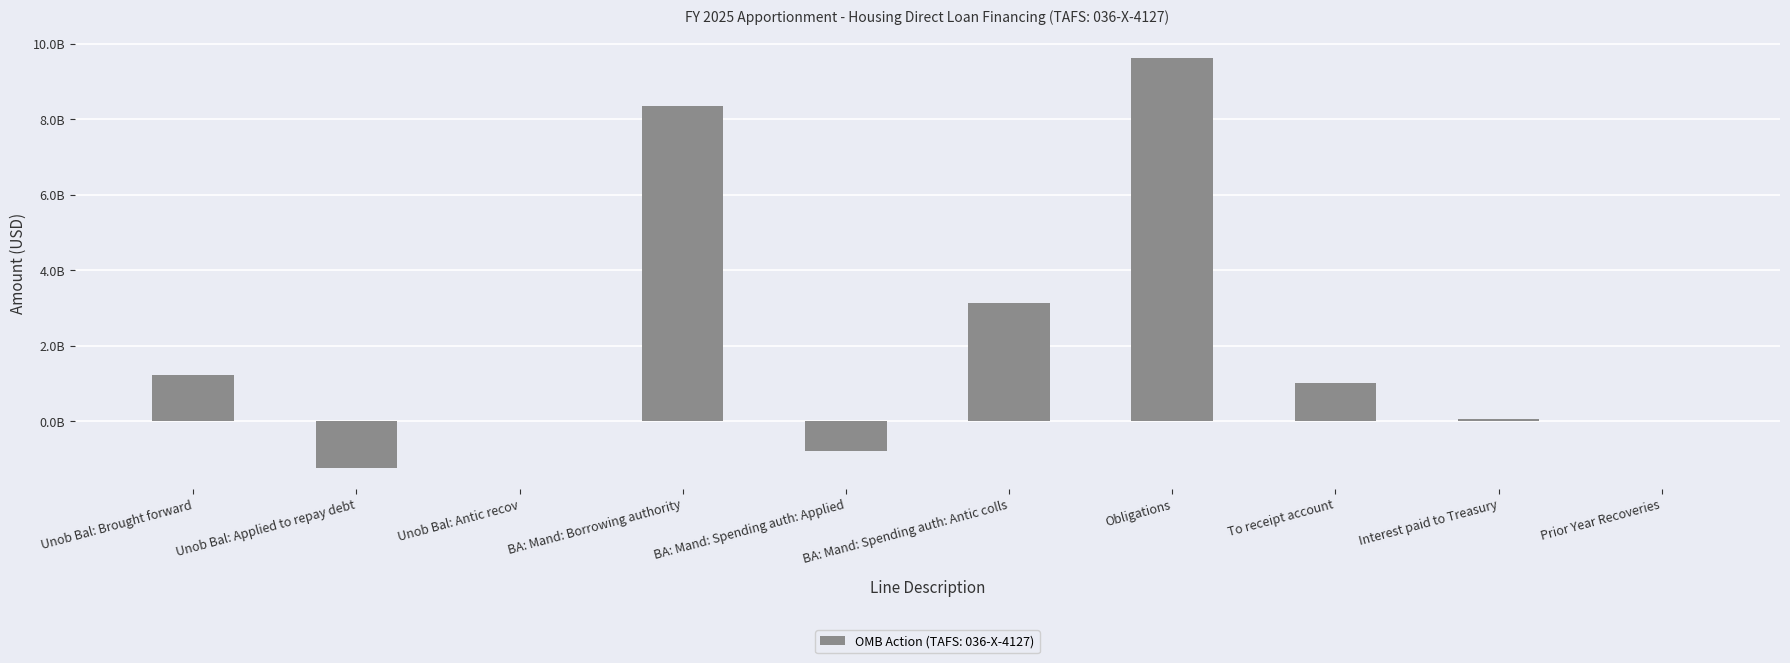

At which label is the value closest to 4185986909?

BA: Mand: Spending auth: Antic colls